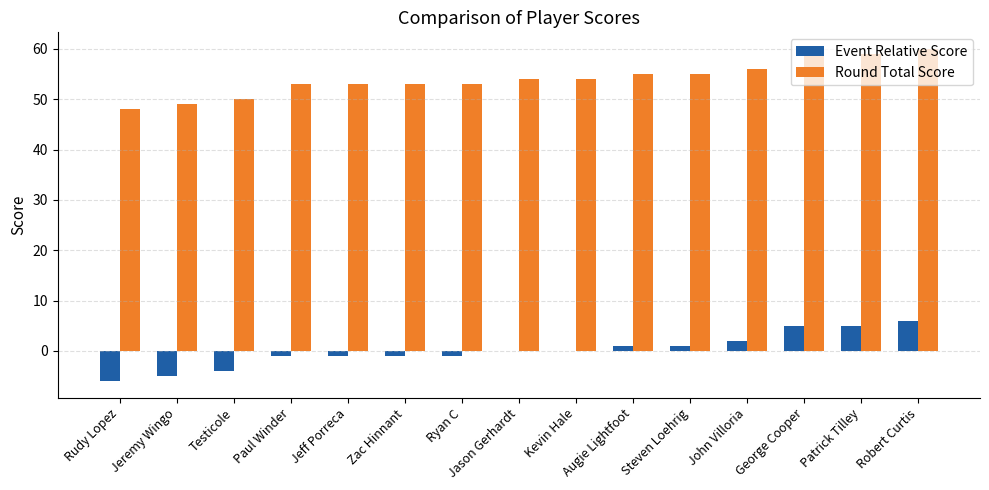

Reading left to right, extract all data points from this chart.

Event Relative Score: -6	-5	-4	-1	-1	-1	-1	0	0	1	1	2	5	5	6
Round Total Score: 48	49	50	53	53	53	53	54	54	55	55	56	59	59	60